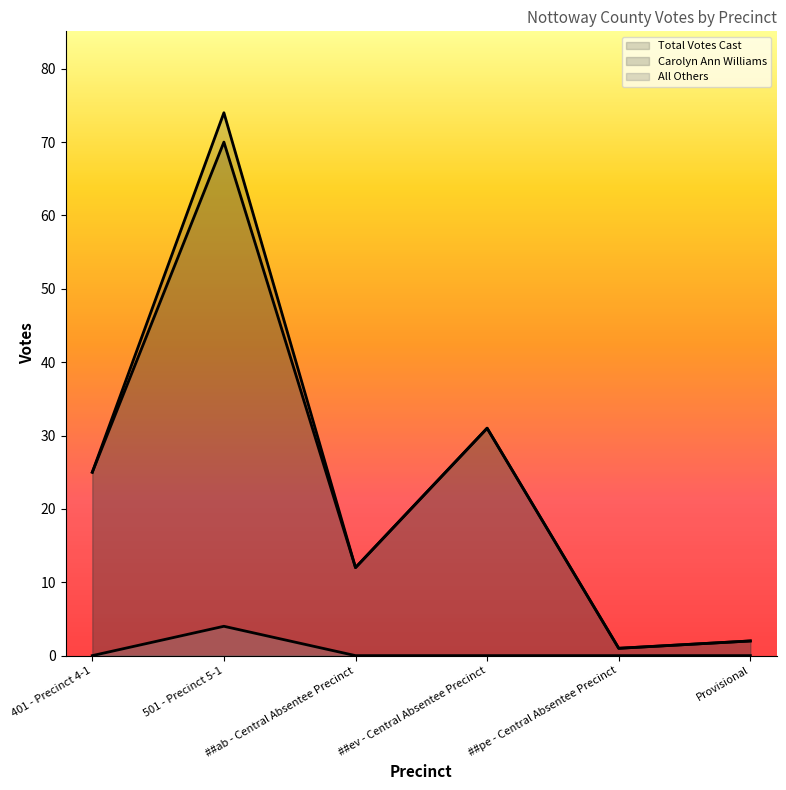

True or false: All Others and Total Votes Cast intersect in this chart.

False